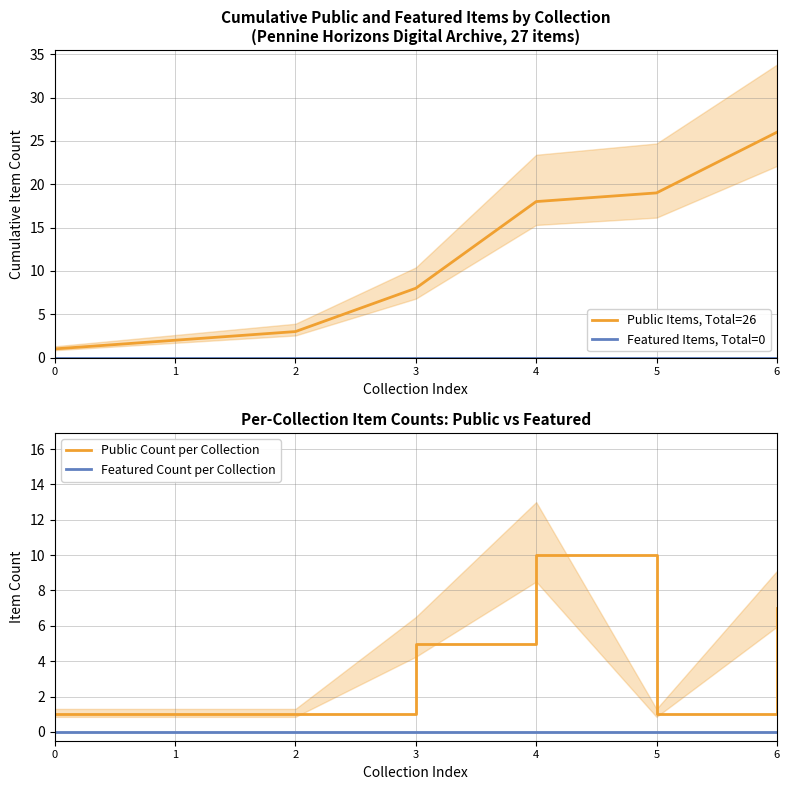

Reading left to right, list all the values displayed in this chart.

Public Items, Total=26: 0=1	1=2	2=3	3=8	4=18	5=19	6=26
Featured Items, Total=0: 0=0	1=0	2=0	3=0	4=0	5=0	6=0
Public Count per Collection: 0=1	1=1	2=1	3=5	4=10	5=1	6=7
Featured Count per Collection: 0=0	1=0	2=0	3=0	4=0	5=0	6=0